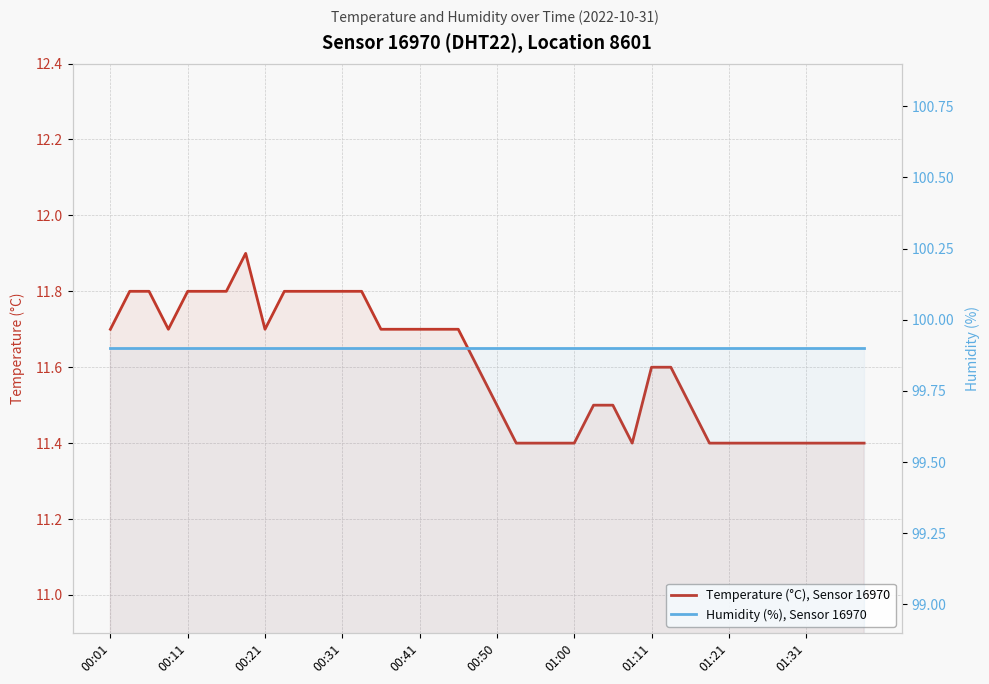

The Temperature (°C), Sensor 16970 series shows 11.5 at 26. True or false?

True